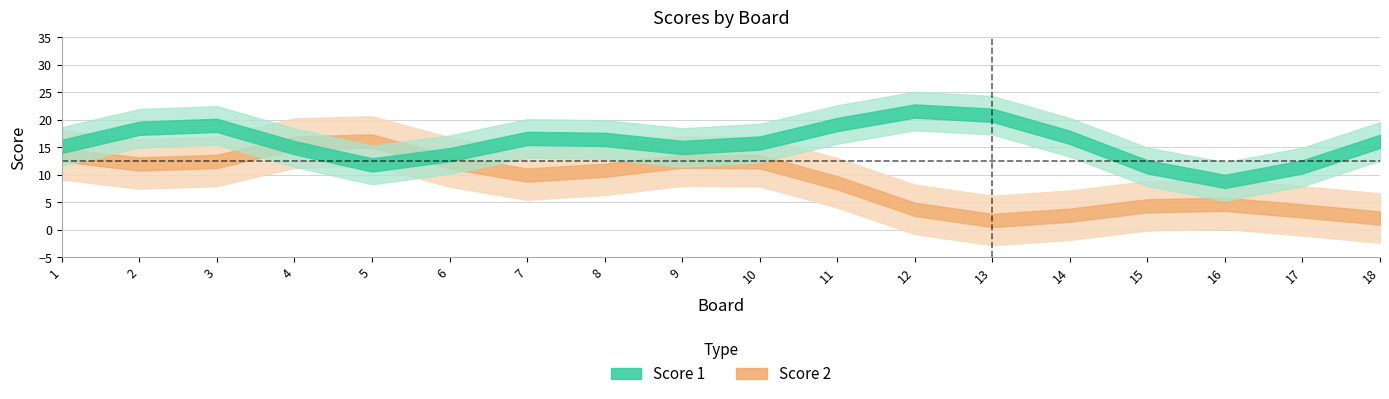

Rank the series by their average value, from highest to lowest.

Score 1, Score 2